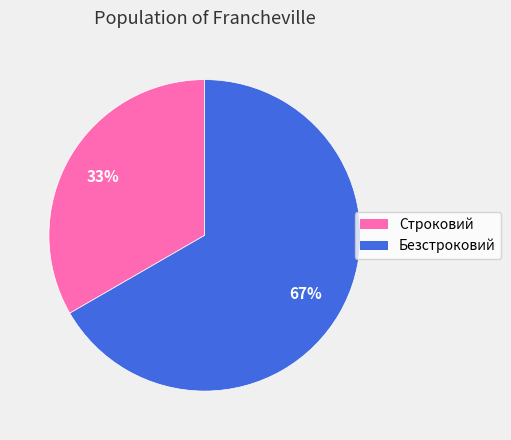

What is the smallest slice in the pie chart?

Строковий